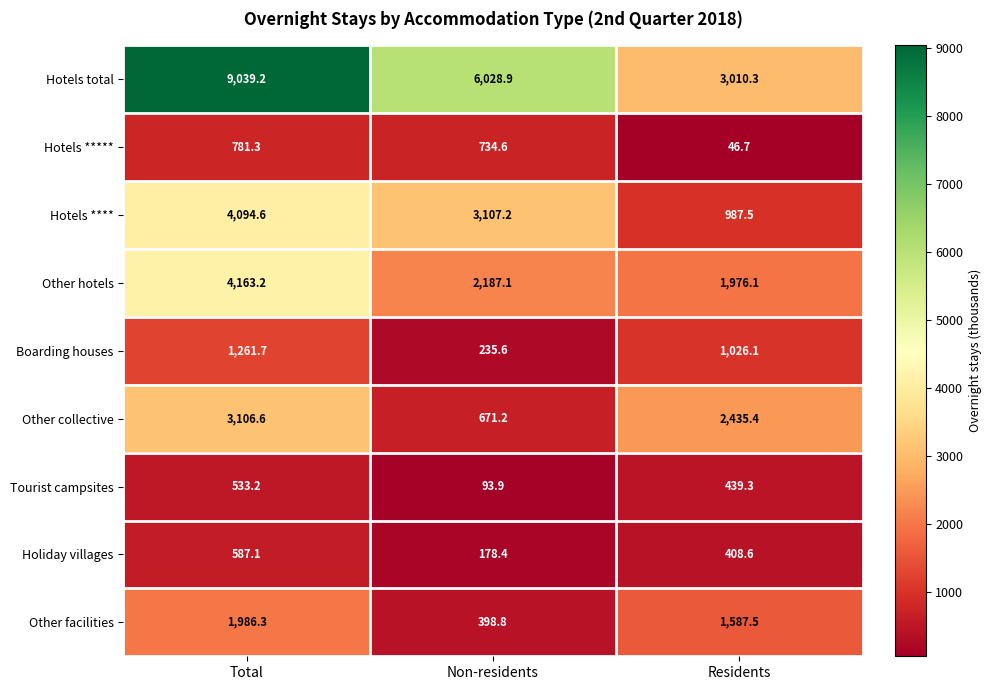

What is the maximum value shown in the chart?

9039.2